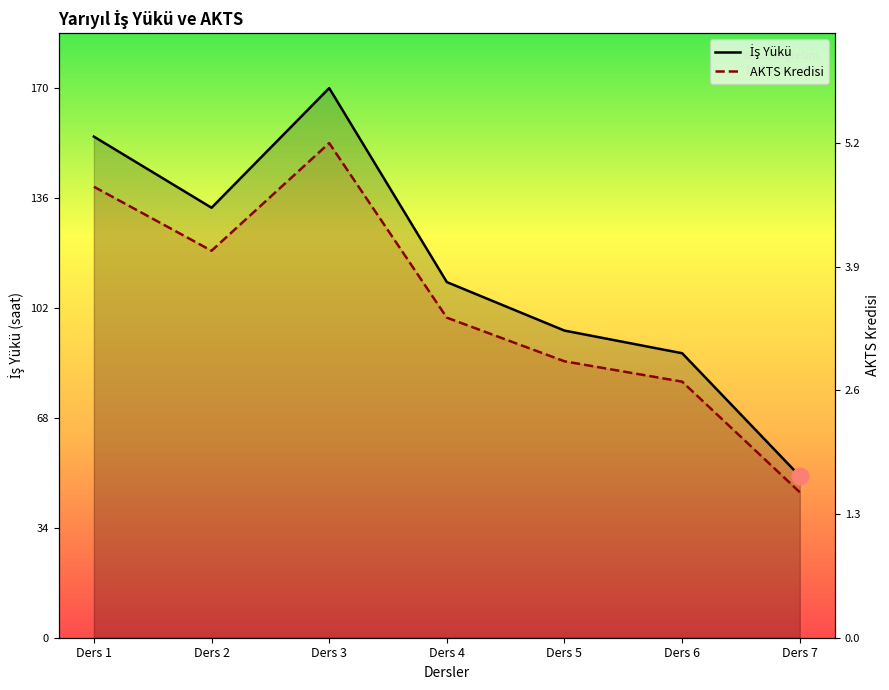

True or false: İş Yükü has a value of 170.0 at Ders 3.

True